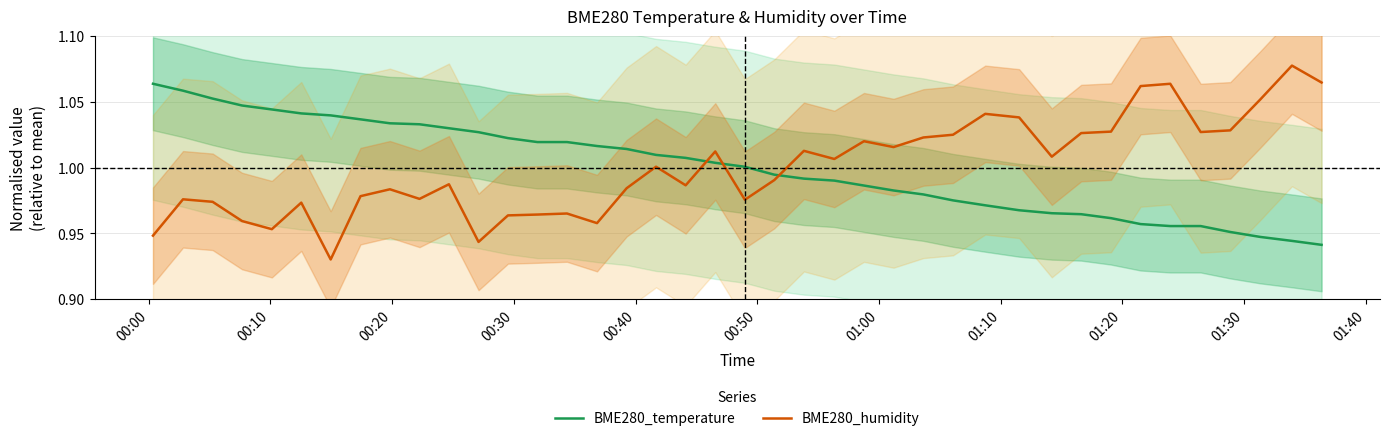

Which series has the largest total across all categories?

BME280_temperature